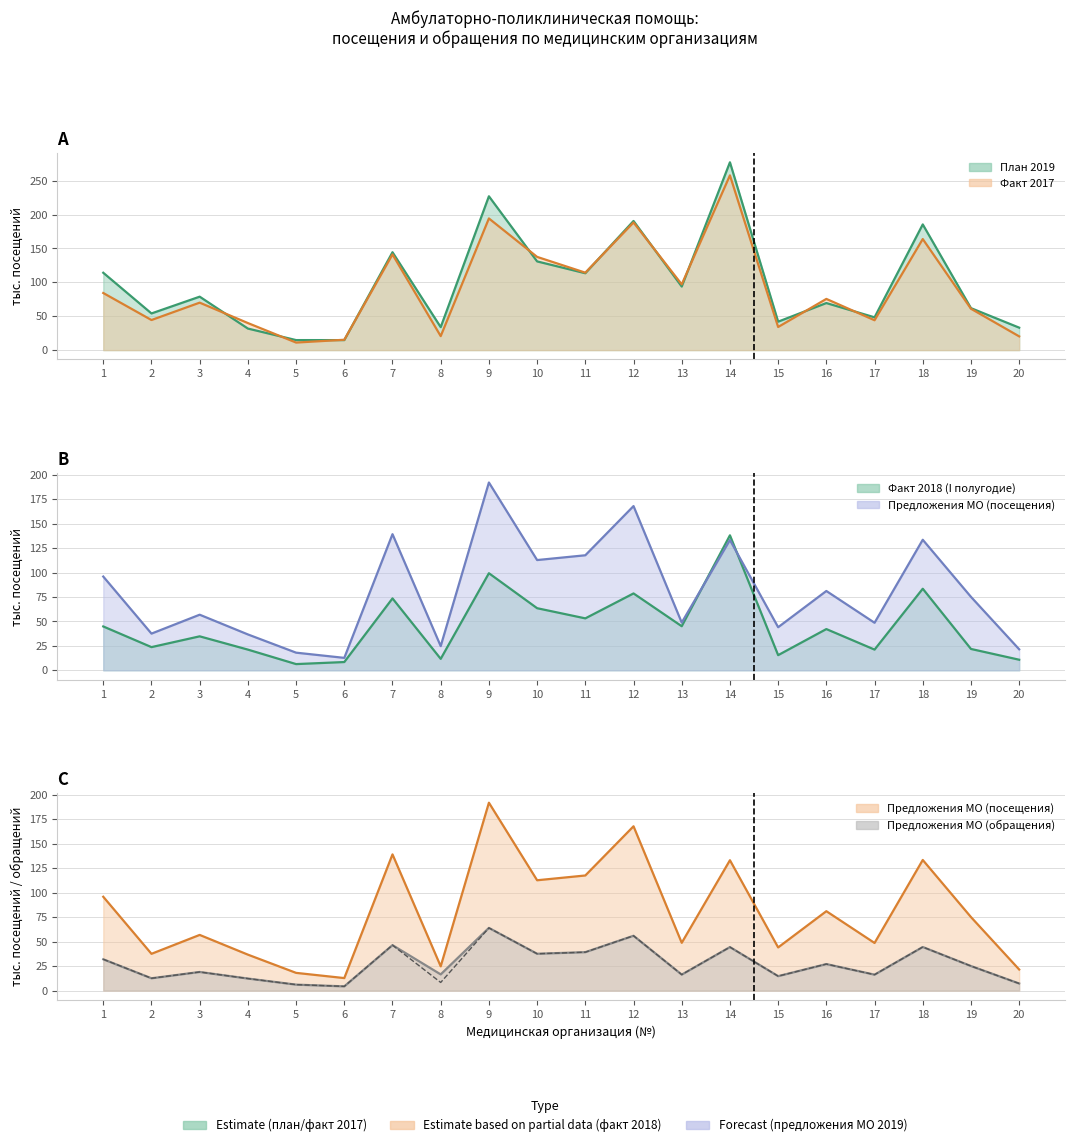

Where is the data nearest to the value 34?

1